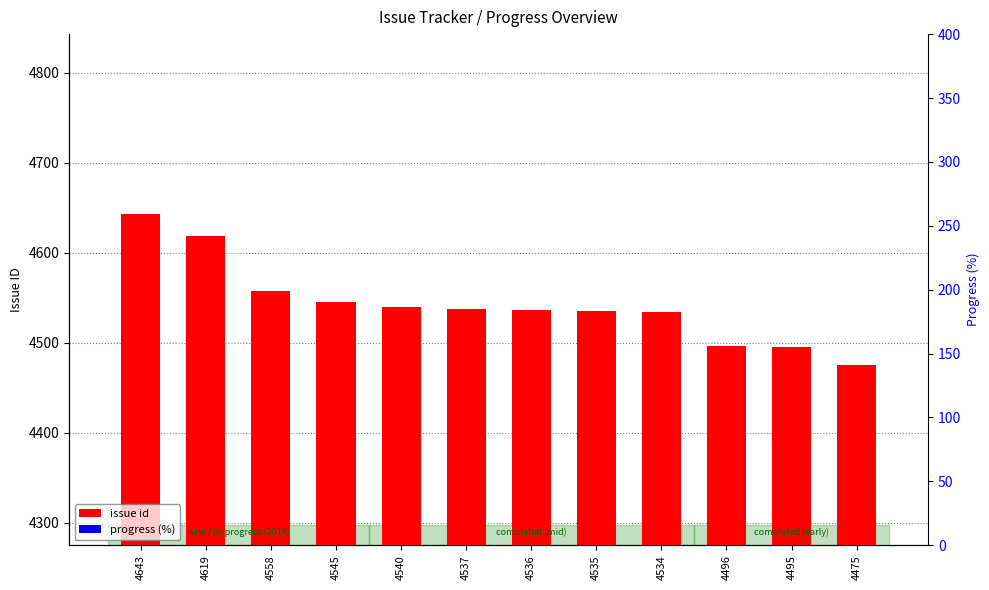

Which label corresponds to the largest value in the chart?

4643